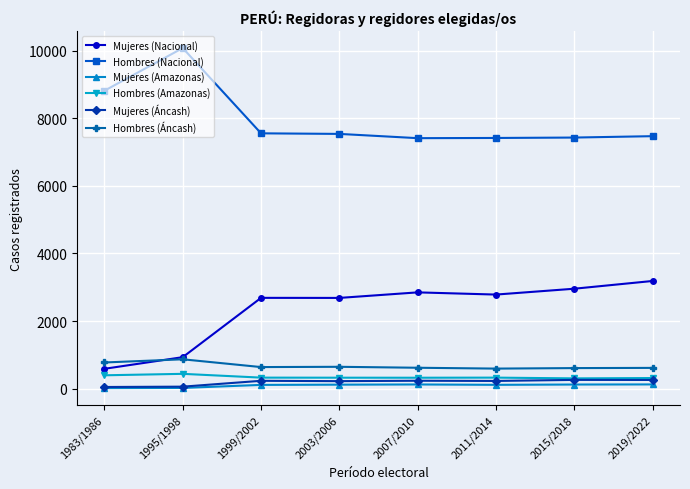

Which series has the largest total across all categories?

Hombres (Nacional)